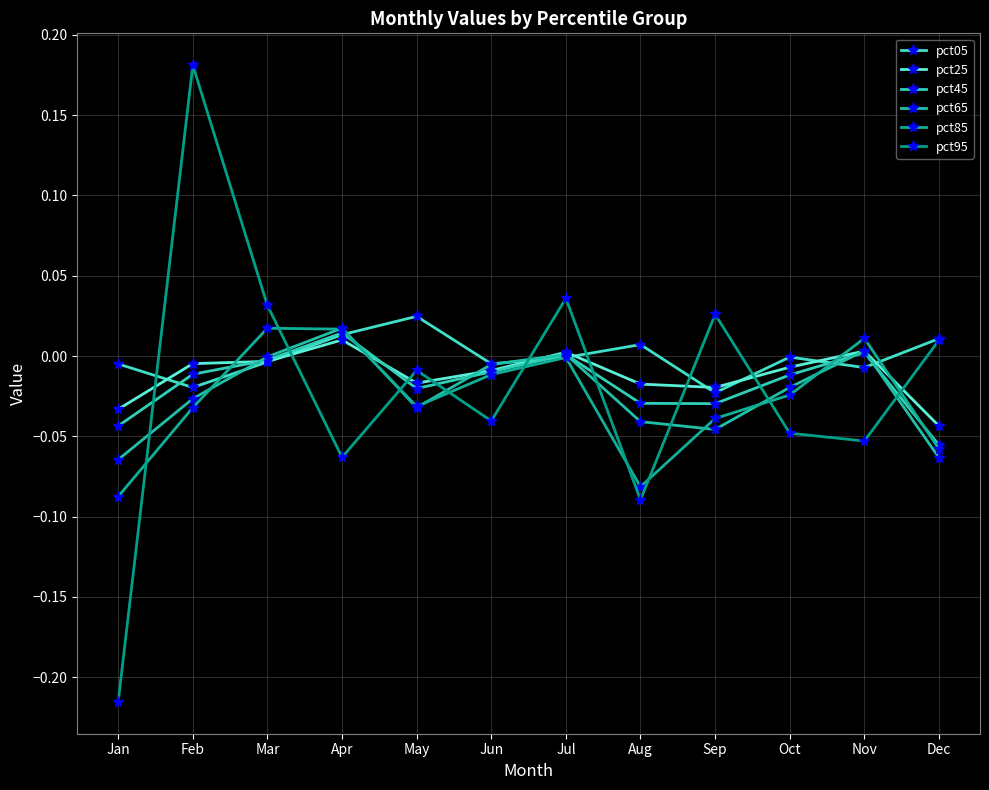

At which category does pct45 reach its first local valley?

May